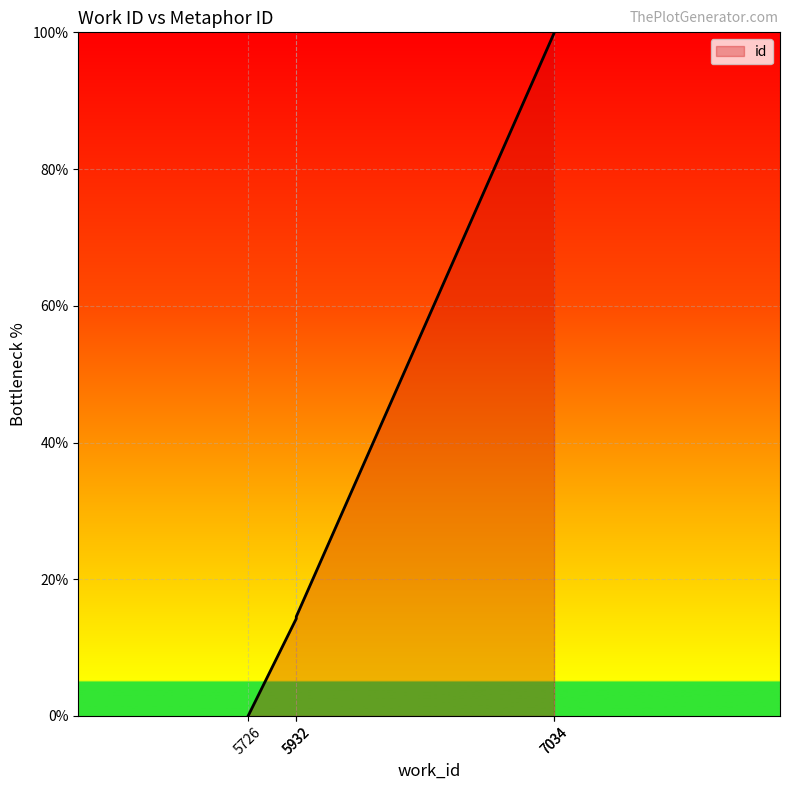

What is the difference between the maximum and second lowest values?

85.8